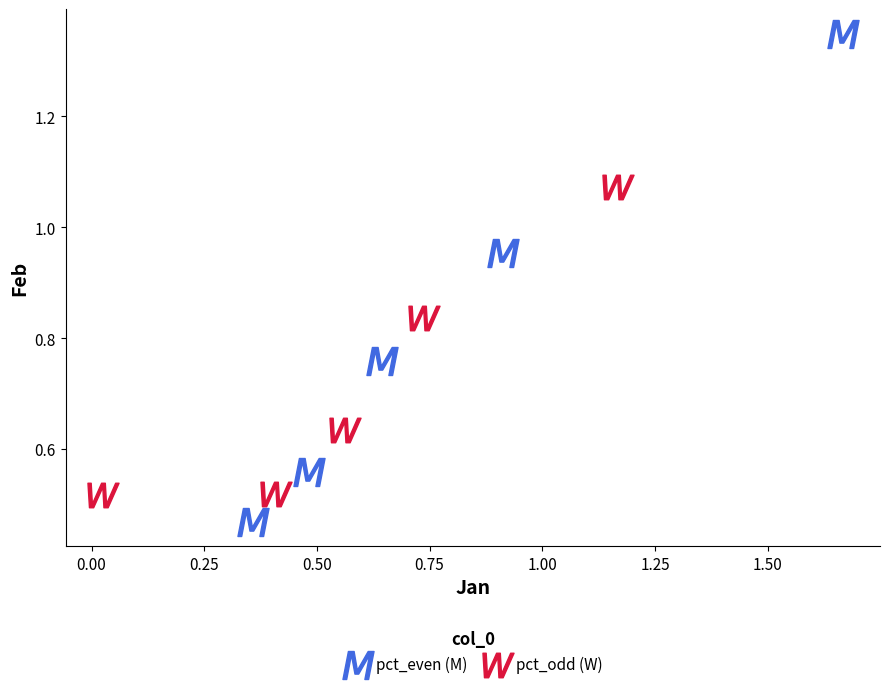

Which series contains the highest Y value?

pct_even (M)